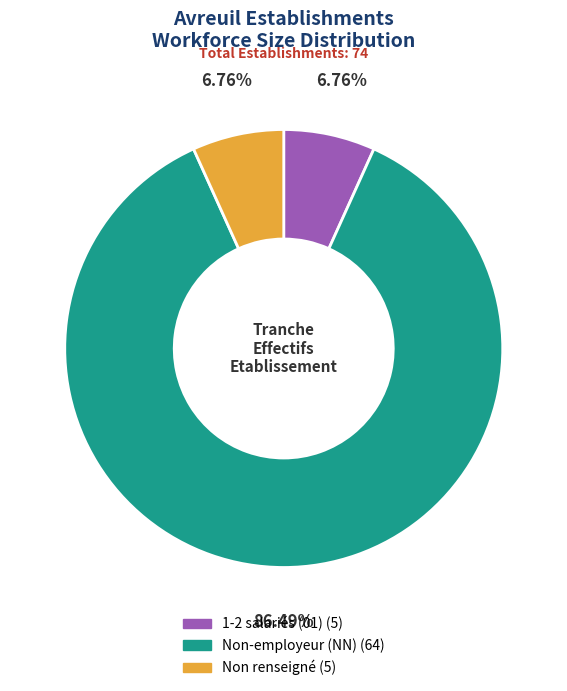

Does any single category account for the majority?

Yes